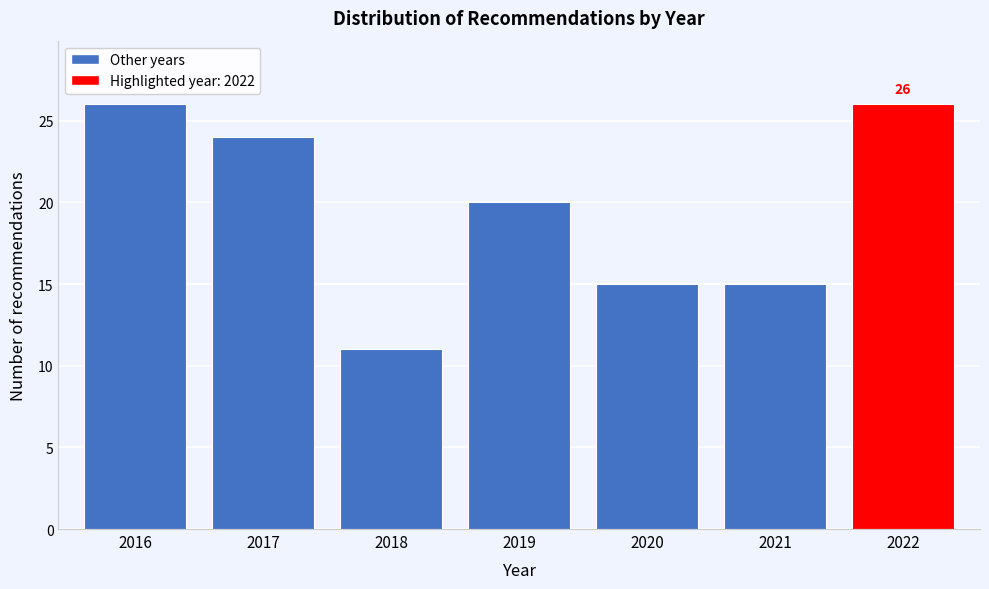

Reading right to left, list all the values displayed in this chart.

2022=26	2021=15	2020=15	2019=20	2018=11	2017=24	2016=26